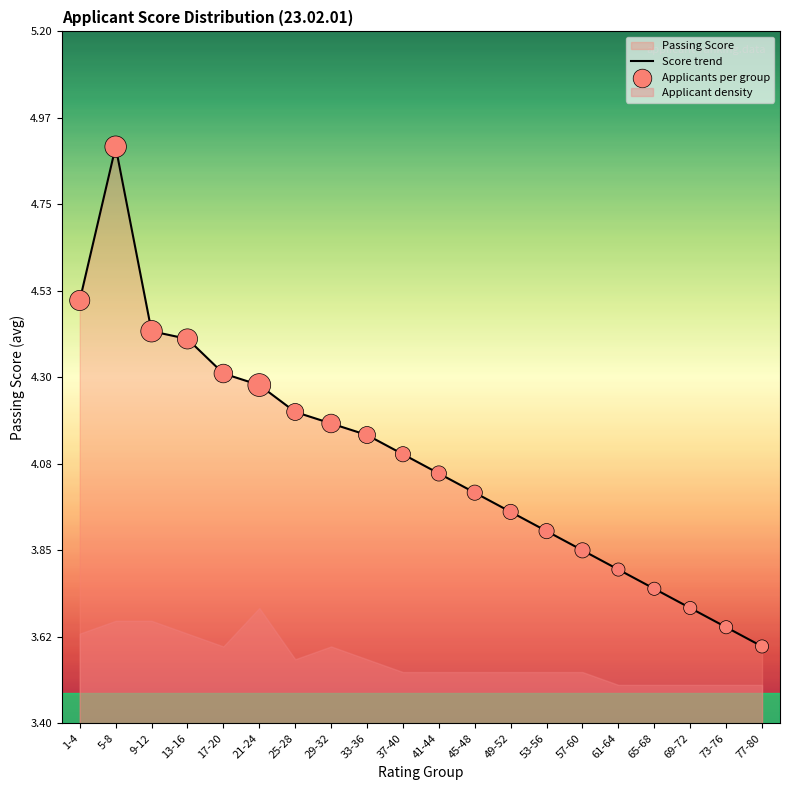

Which series contains the highest Y value?

Score trend